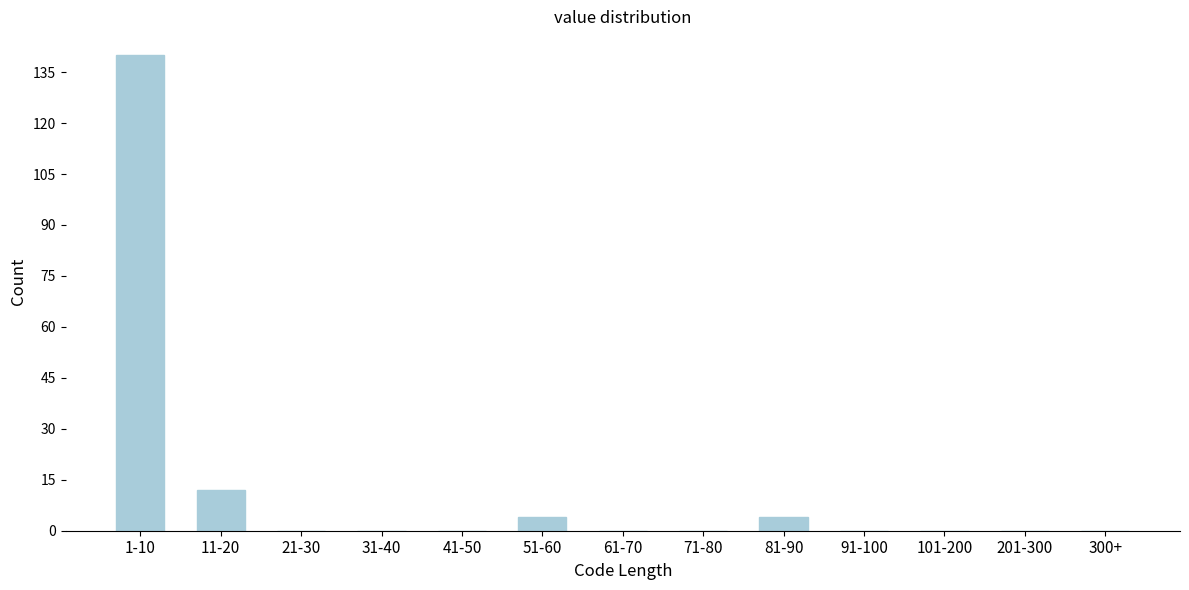

Reading left to right, transcribe all the data shown in this chart.

1-10=140	11-20=12	21-30=0	31-40=0	41-50=0	51-60=4	61-70=0	71-80=0	81-90=4	91-100=0	101-200=0	201-300=0	300+=0